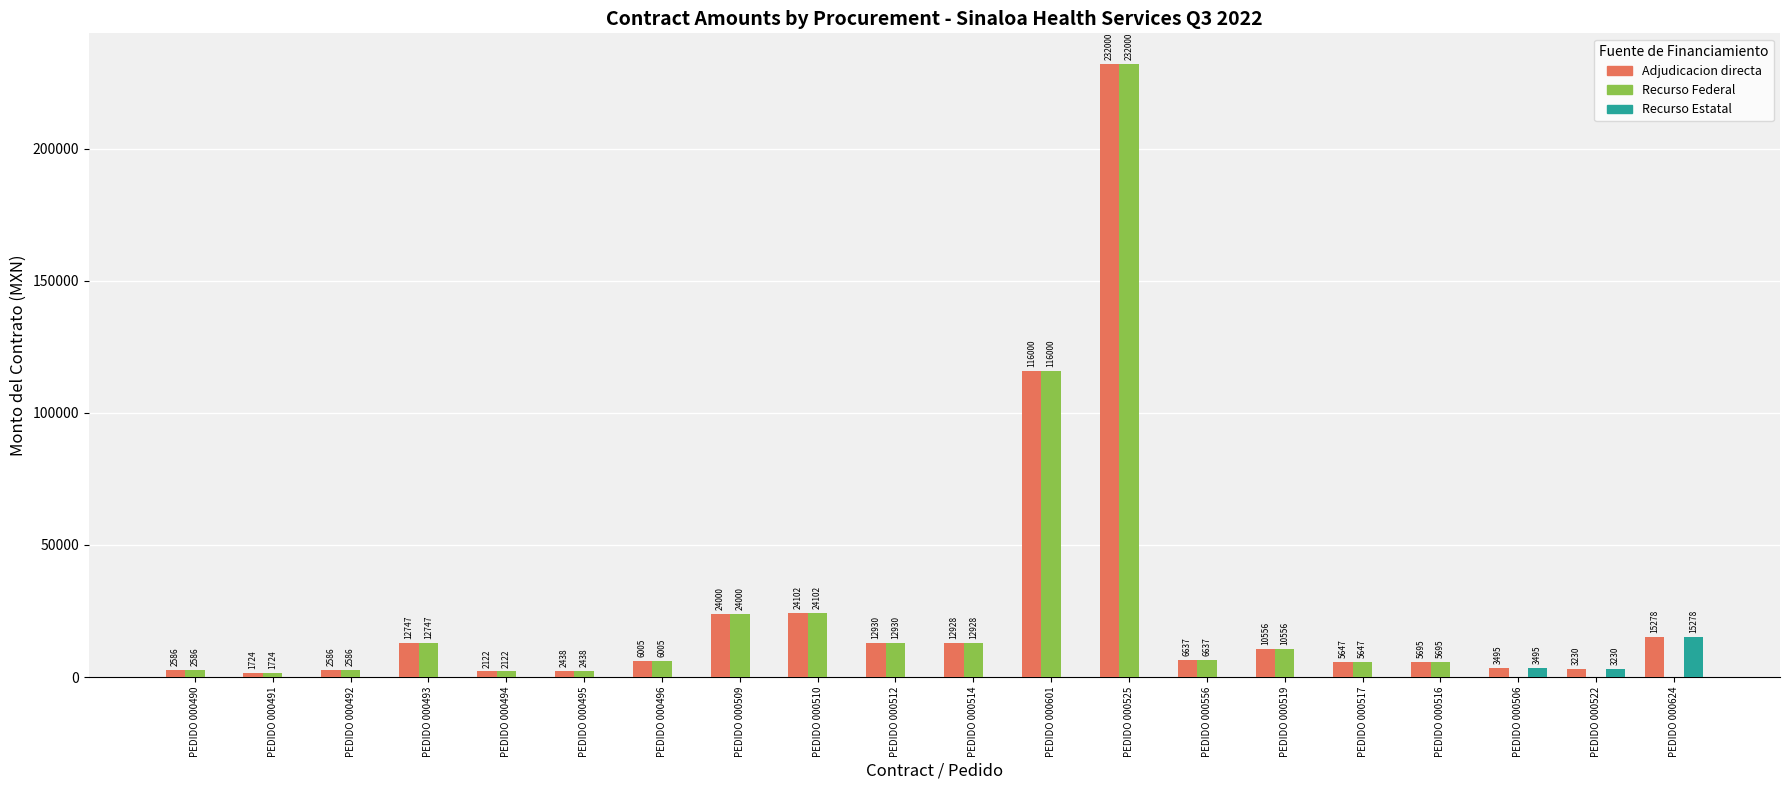

At which label is Recurso Estatal closest to 7639?

PEDIDO 000506